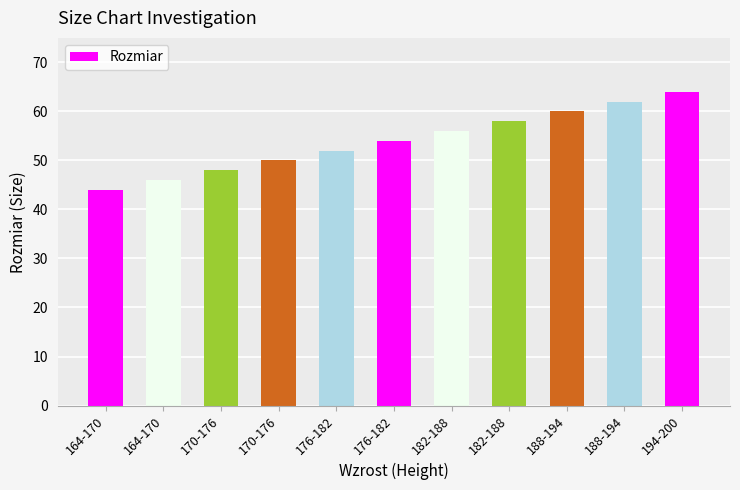

What is the sum of the values at 176-182 and 170-176?

104